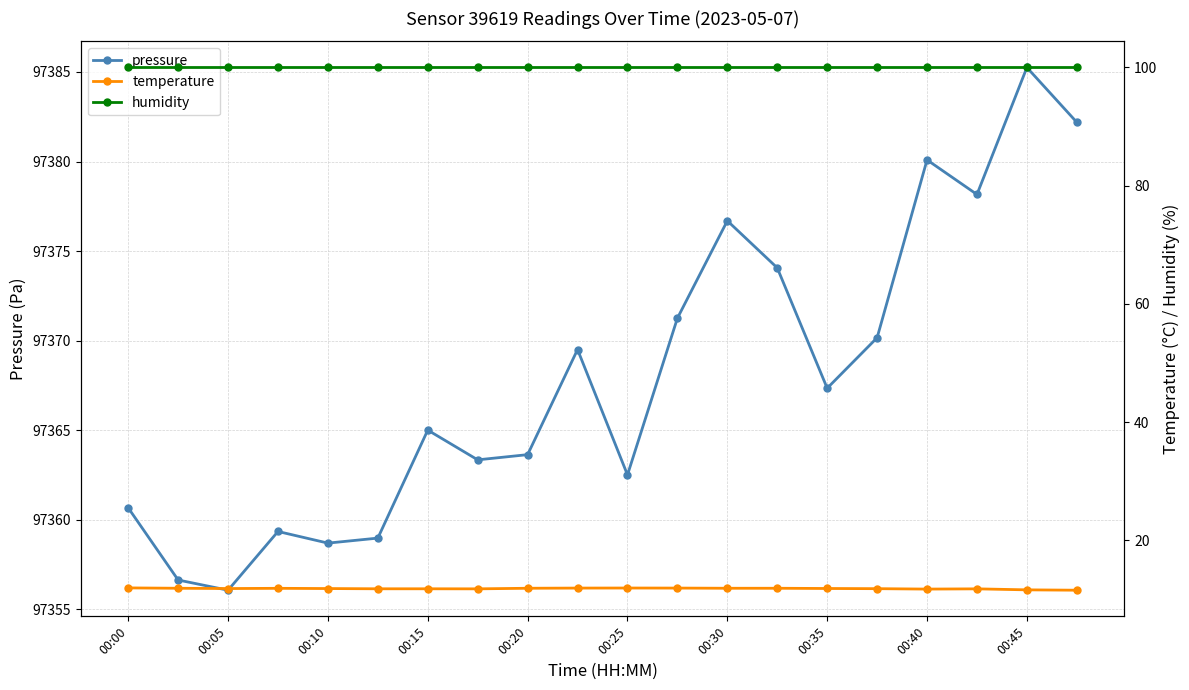

How many temperature values are between 11 and 12?

20